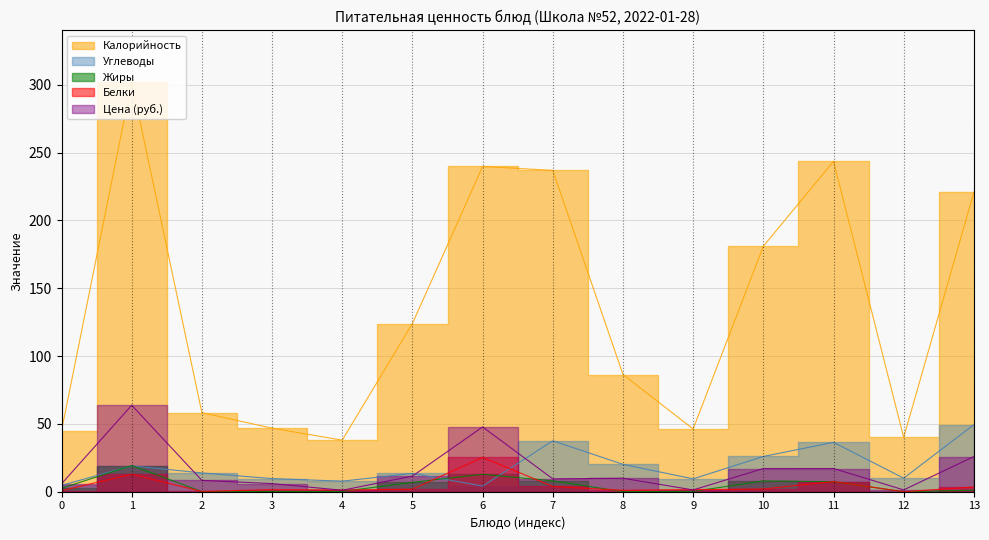

How many interior local valleys does the Калорийность series have?

3